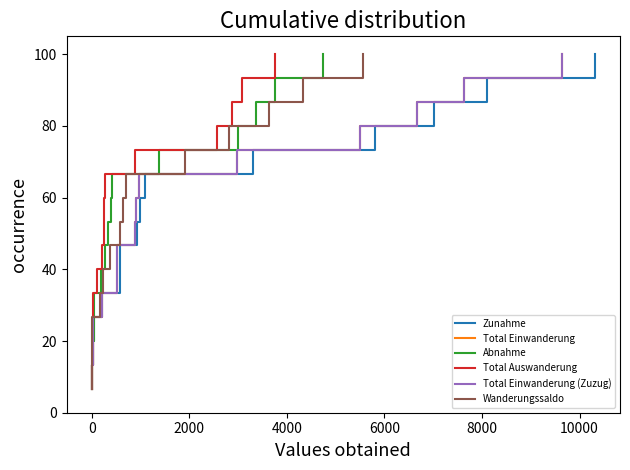

How many data points in Total Auswanderung are less than 53?

7